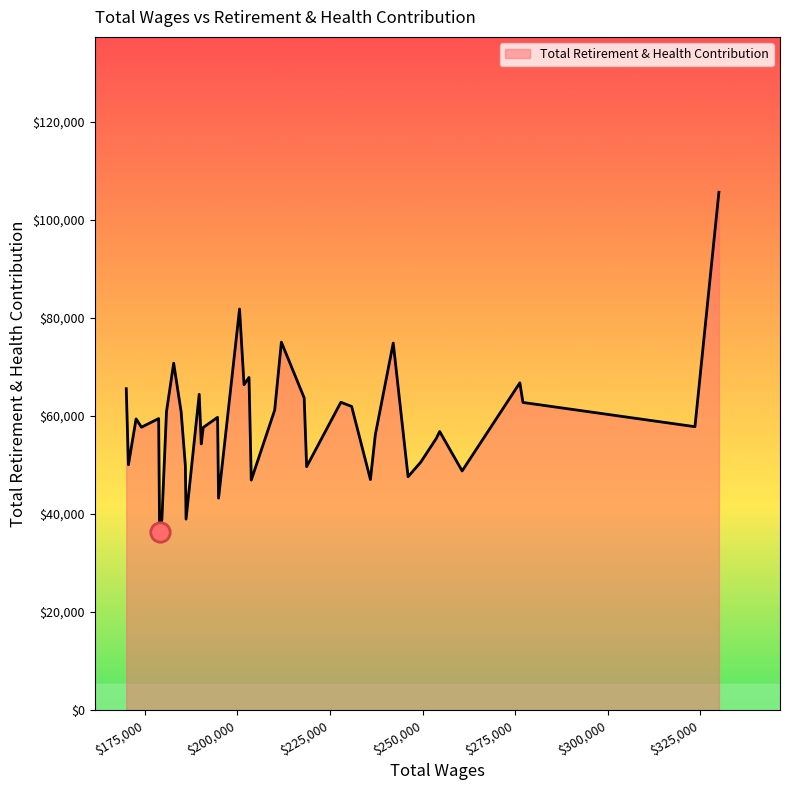

What is the maximum value shown in the chart?

105623